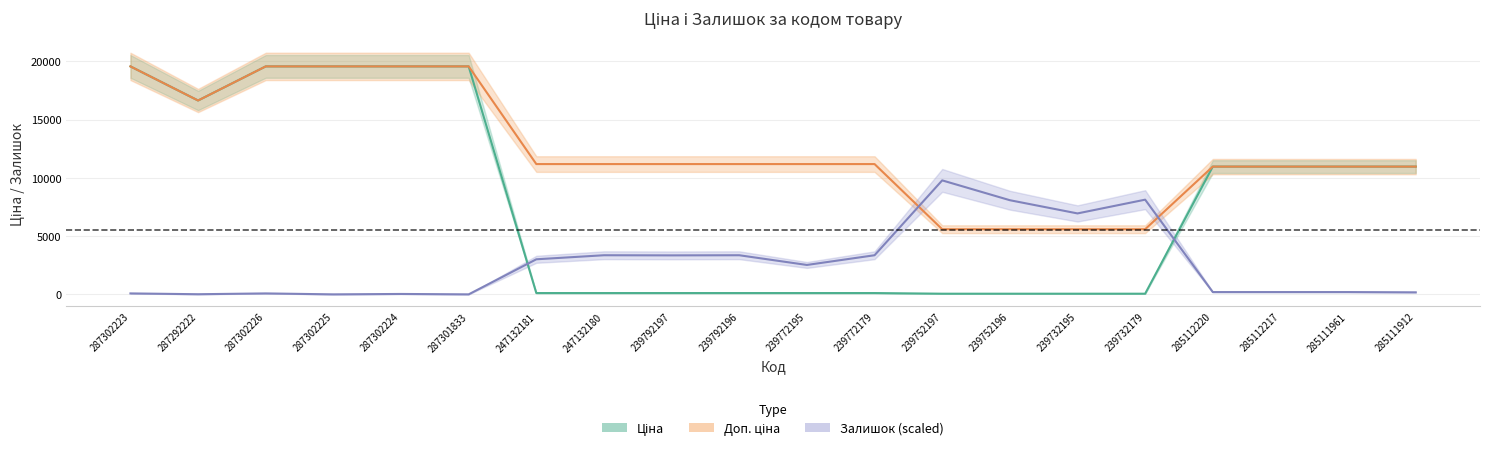

In Залишок, how many points are higher than both neighbors (excluding endpoints)?

6